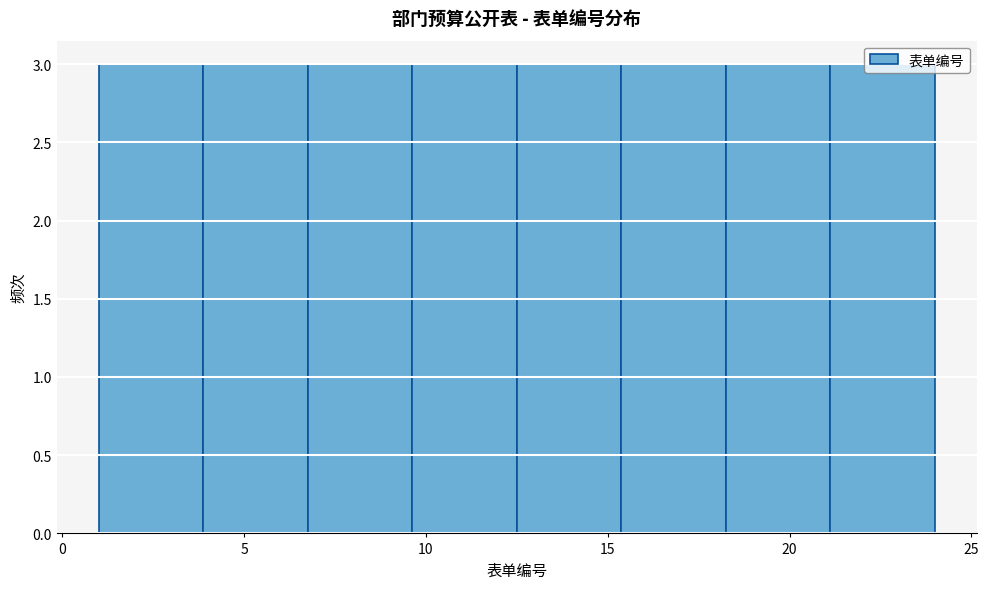

Reading left to right, transcribe this chart: for each bar, give the range it covers on the x-axis and its height. Neither the bar edges nor the heights are printed on the chart, so give them approximately, as read against the axes.

1.0 to 4.0: 3
4.0 to 7.0: 3
7.0 to 9.5: 3
9.5 to 12.5: 3
12.5 to 15.5: 3
15.5 to 18.5: 3
18.5 to 21.0: 3
21.0 to 24.0: 3